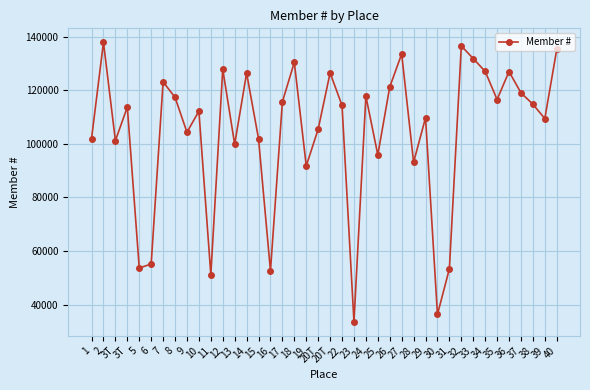

What is the difference between the maximum and second lowest values?

101646